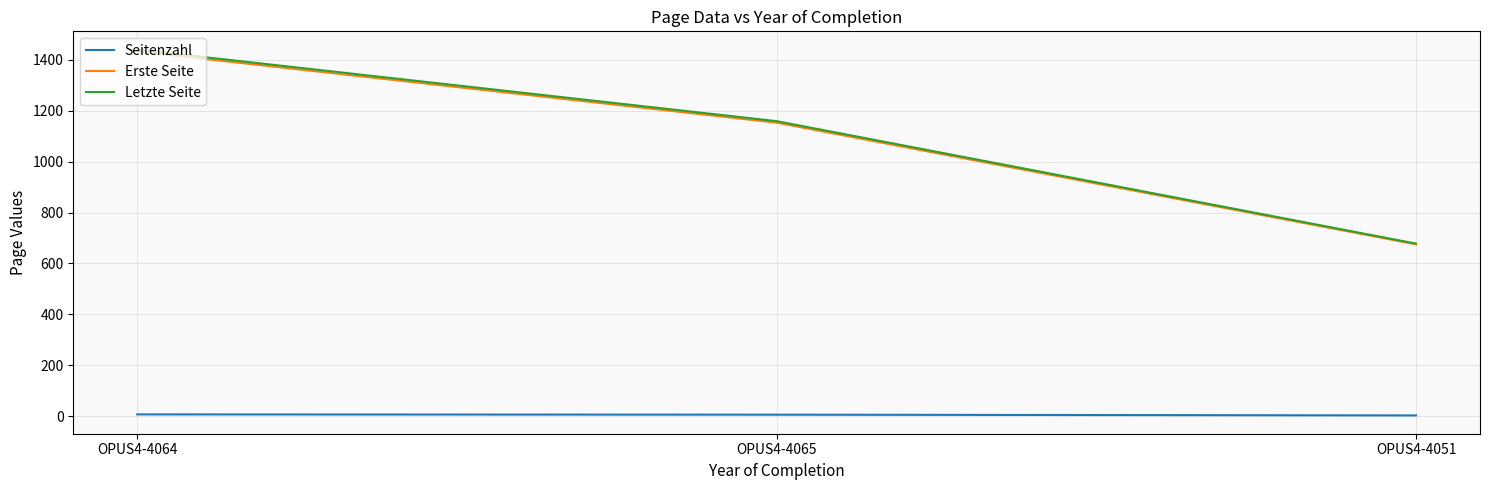

At which label does Letzte Seite reach its peak?

OPUS4-4064